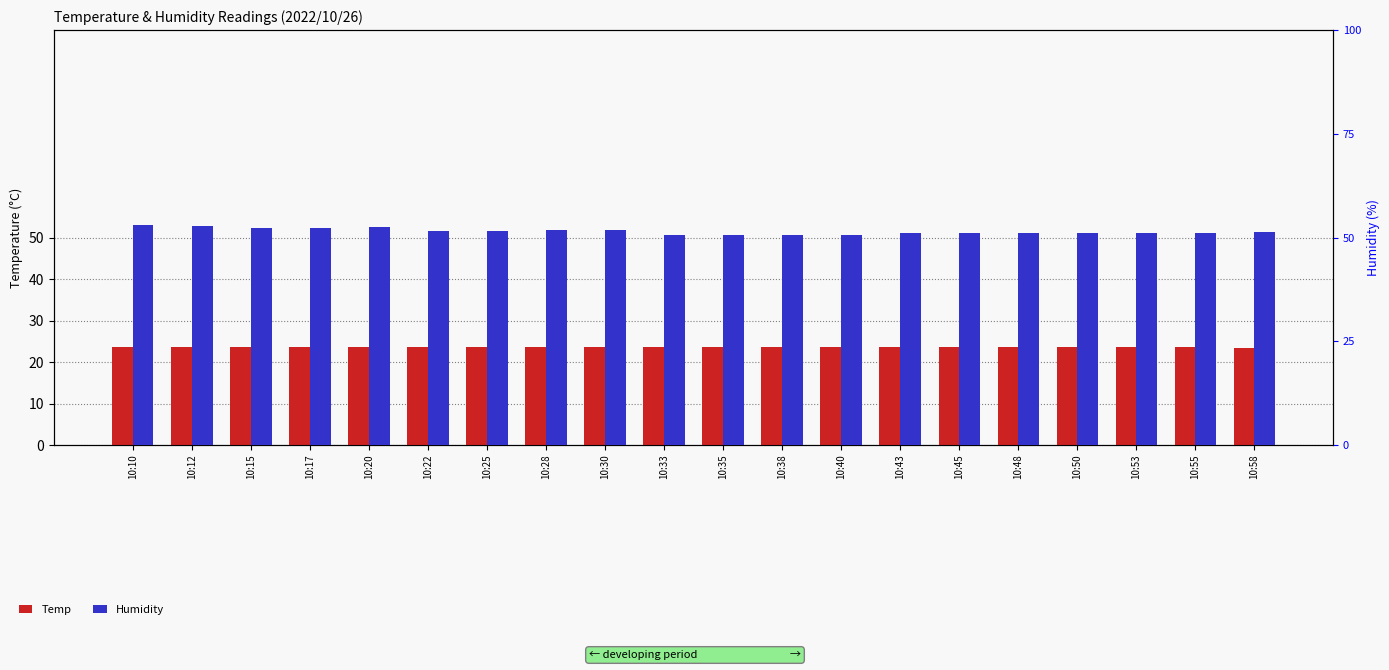

At which label is Temp closest to 23?

10:58